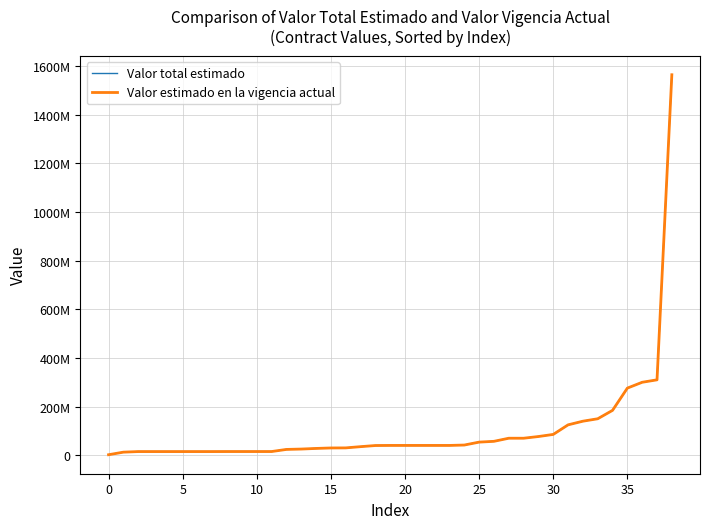

Does the chart display data point markers on the line(s)?

No